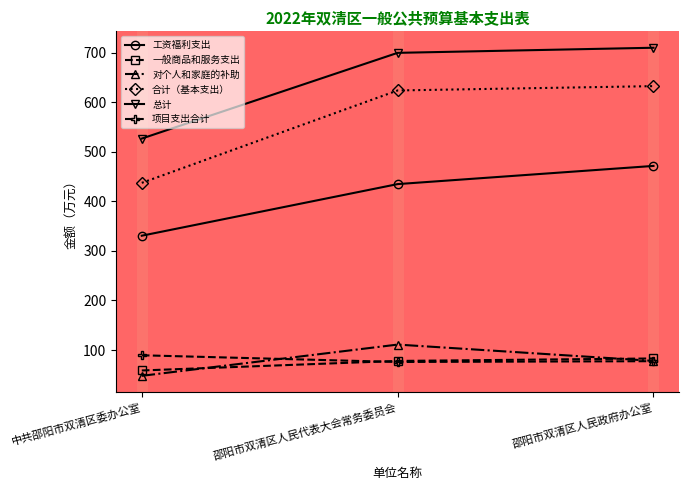

How many lines are shown in the chart?

6